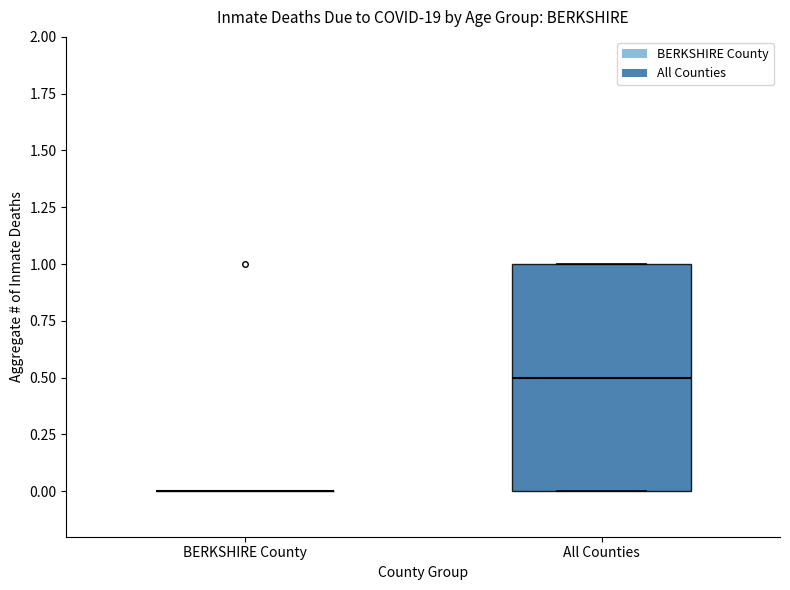

Reading left to right, transcribe this box plot: for each box, give where its median line is, the range the box spans, and where its two whiskers end, as read against the y-axis. The values are not printed on the chart, so give them approximately, as read against the axis.

BERKSHIRE County: box collapsed to a line at 0.0, whiskers 0.0 to 0.0
All Counties: median 0.5, box 0.0 to 1.0, whiskers 0.0 to 1.0